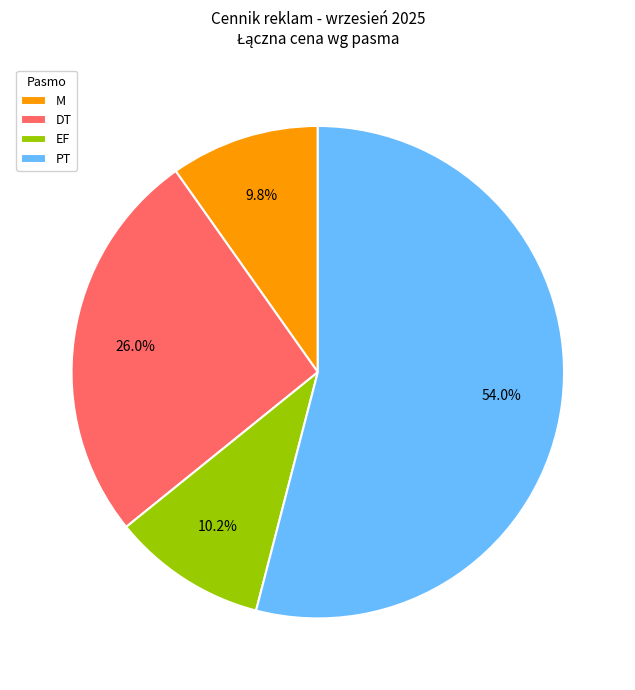

What portion of the pie excludes M?

90.2%